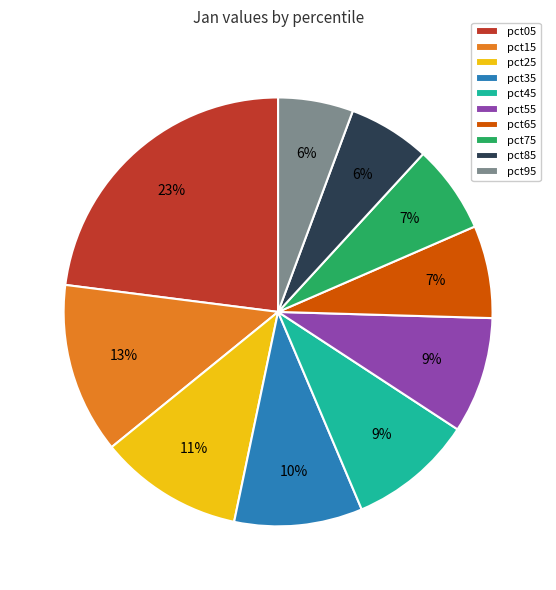

Count the number of slices in the pie.

10